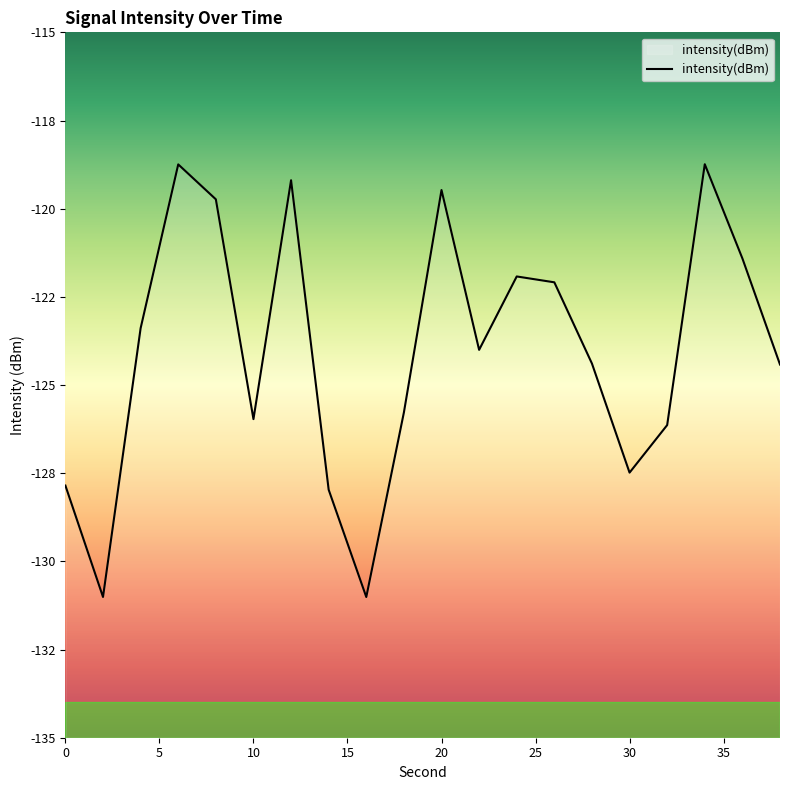

How many points are lower than both their immediate neighbors (excluding endpoints)?

5